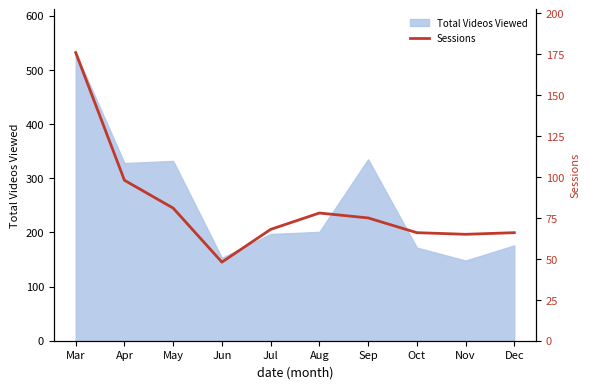

Which has a higher value, Nov or Aug?

Aug